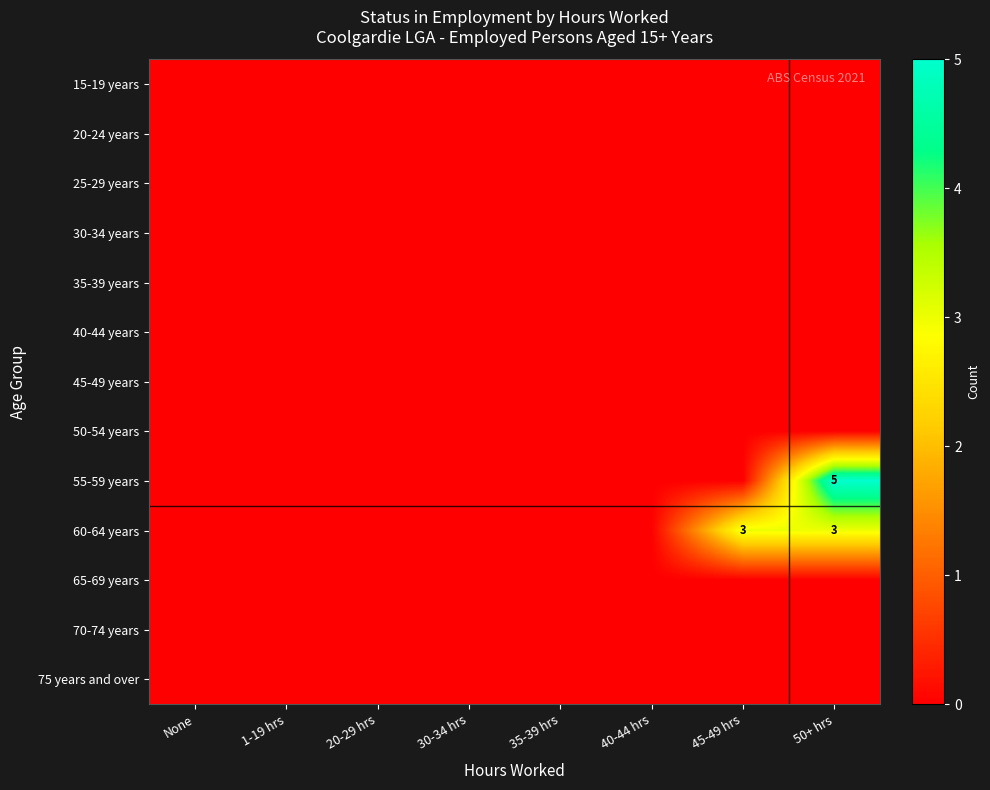

Which series has the largest total across all categories?

60-64 years